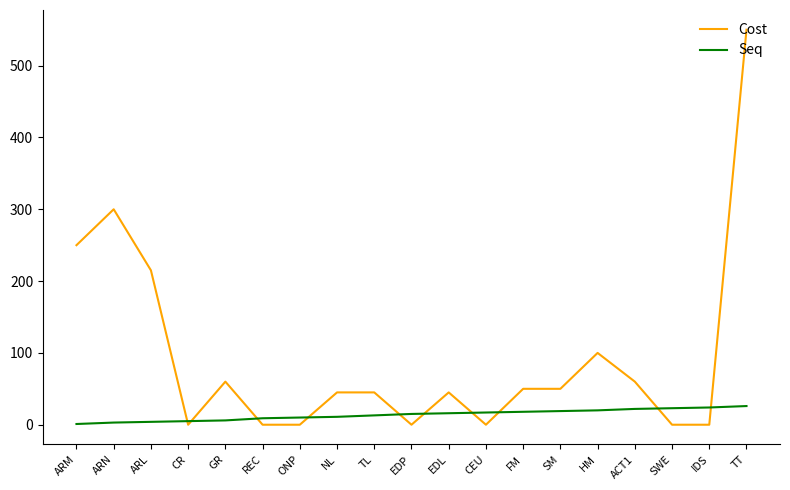

After their last crossing, which series has the higher values: Seq or Cost?

Cost